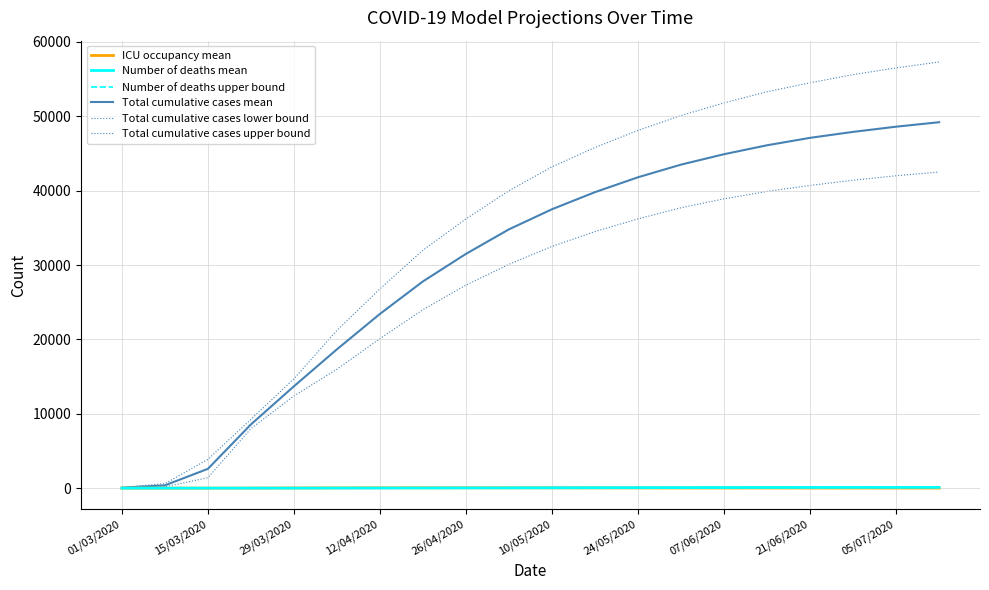

Which category has the lowest value across all series?

01/03/2020